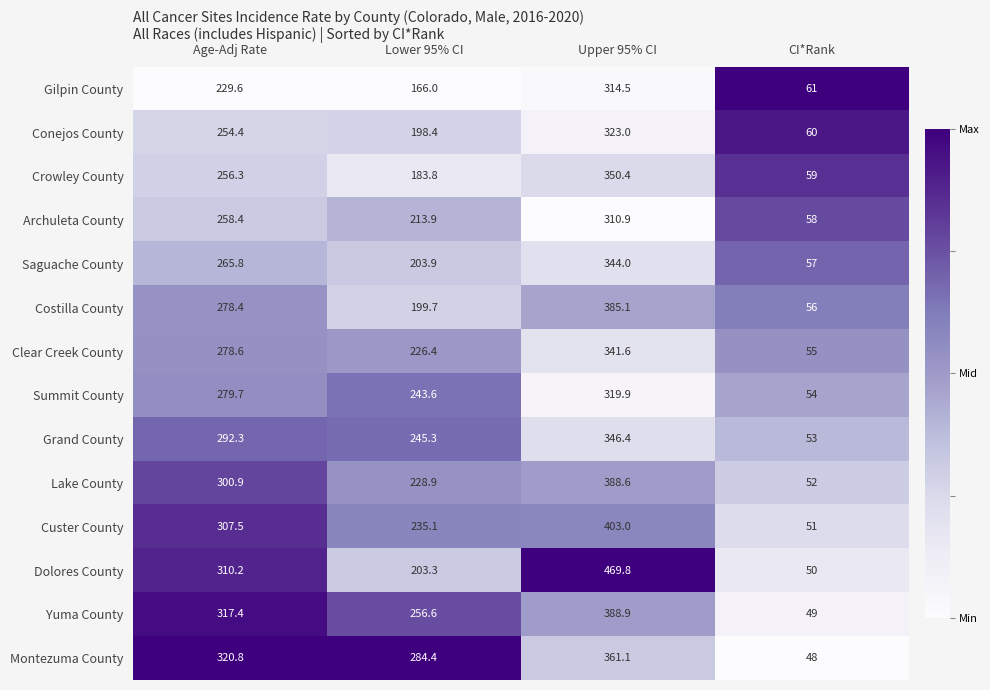

The Conejos County series shows 198.4 at Lower 95% CI. True or false?

True